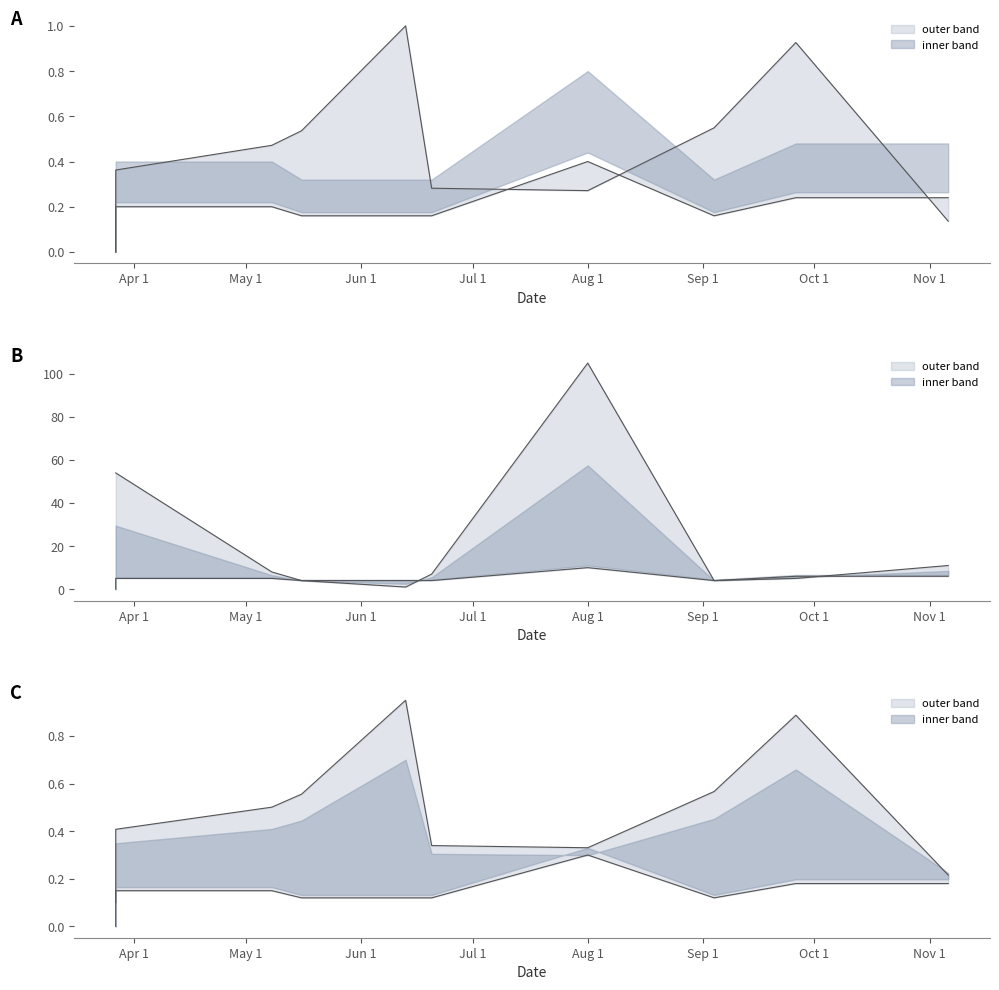

True or false: Body and Koef. intersect in this chart.

False